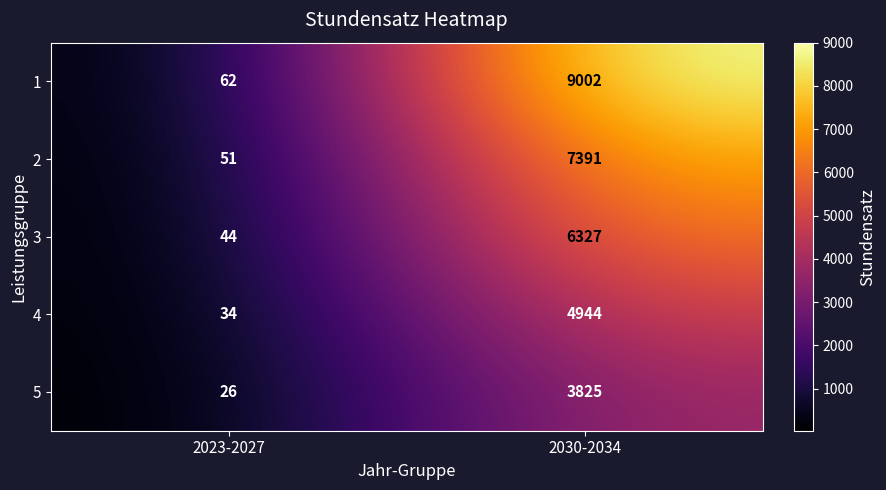

Is the value of 5 at 2030-2034 greater than the value of 3 at 2030-2034?

No